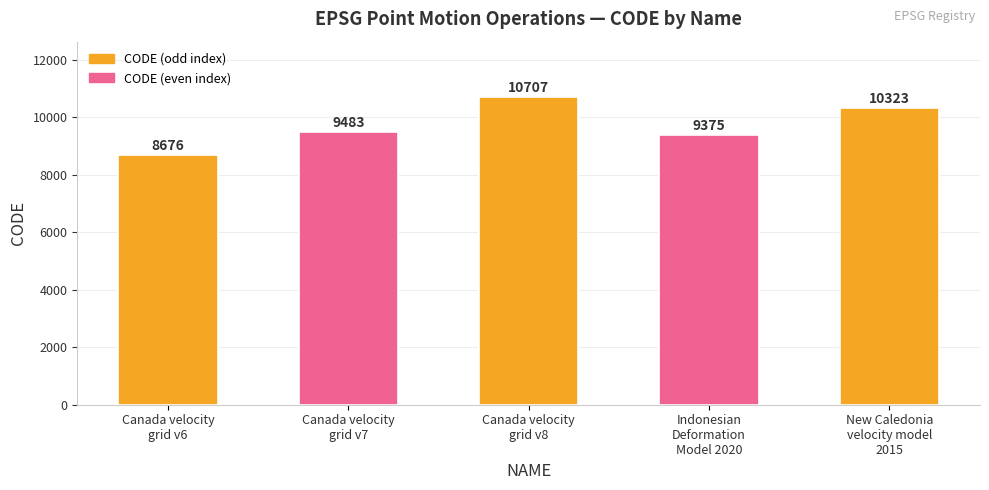

Read the value at Indonesian
Deformation
Model 2020, to the nearest 50.

9400